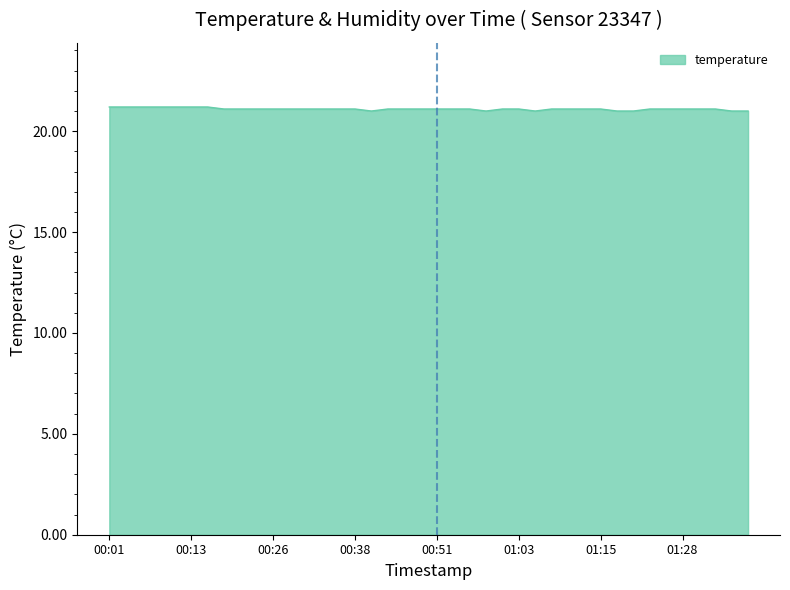

Does the chart display data point markers on the line(s)?

No